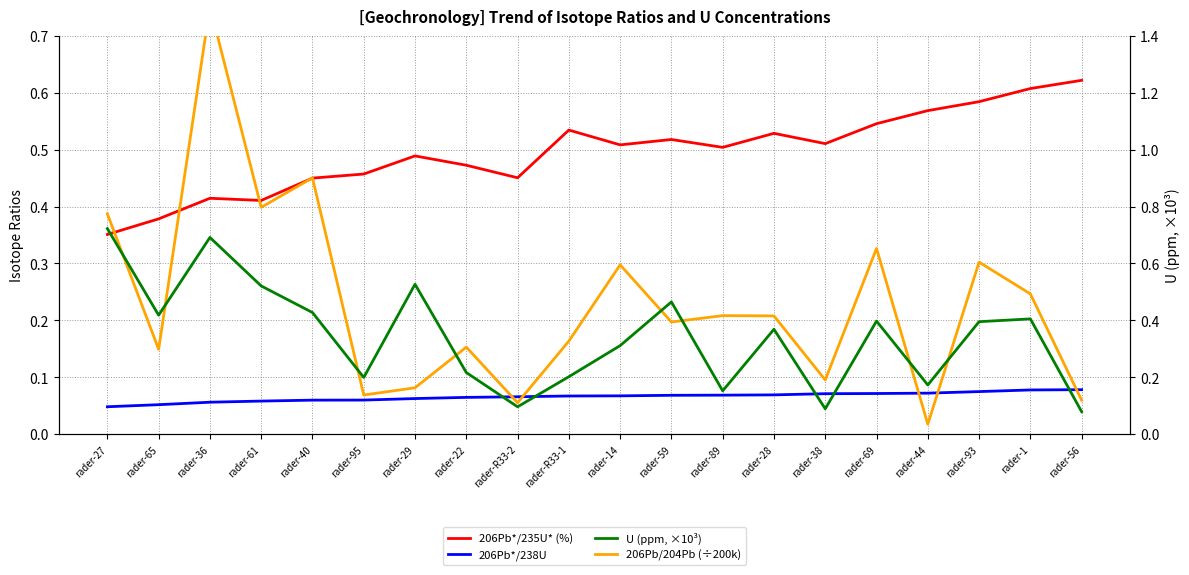

True or false: 206Pb/204Pb (÷200k) and U (ppm, ×10³) cross at least once.

True